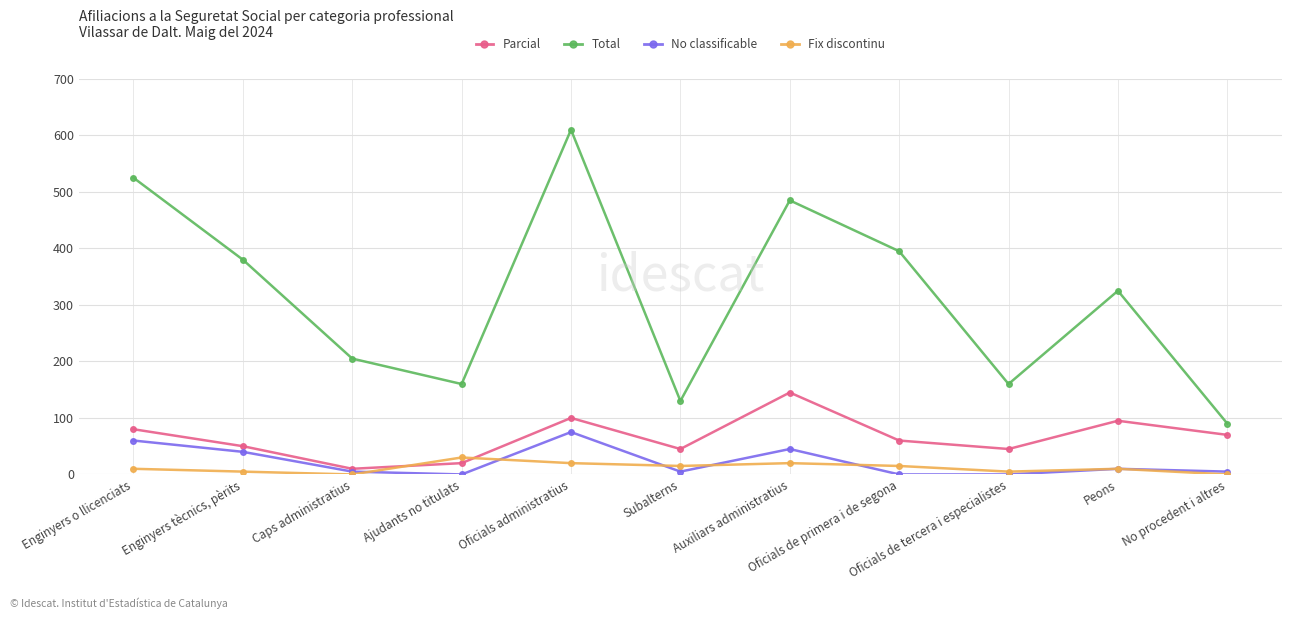

Which label corresponds to the largest value in the chart?

Oficials administratius